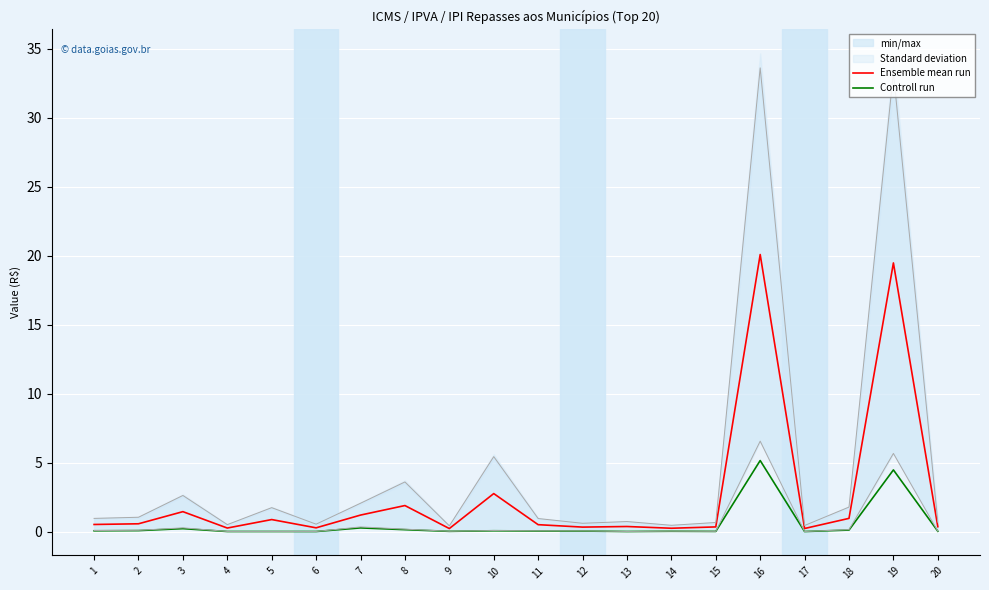

What is the approximate value of Ensemble mean run at 11?

0.5